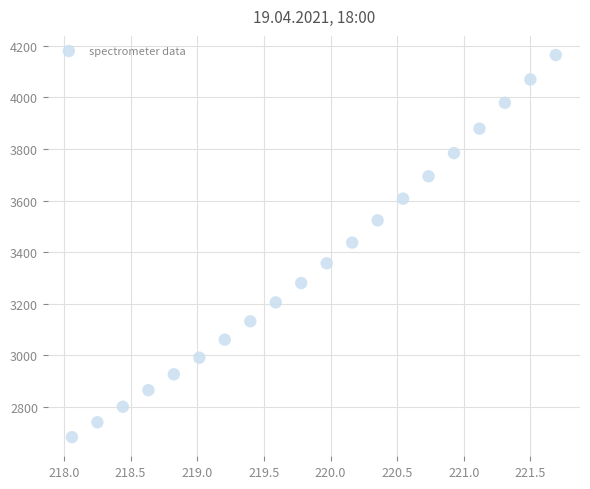

What is the range of Y values (max minus min)?

1480.0